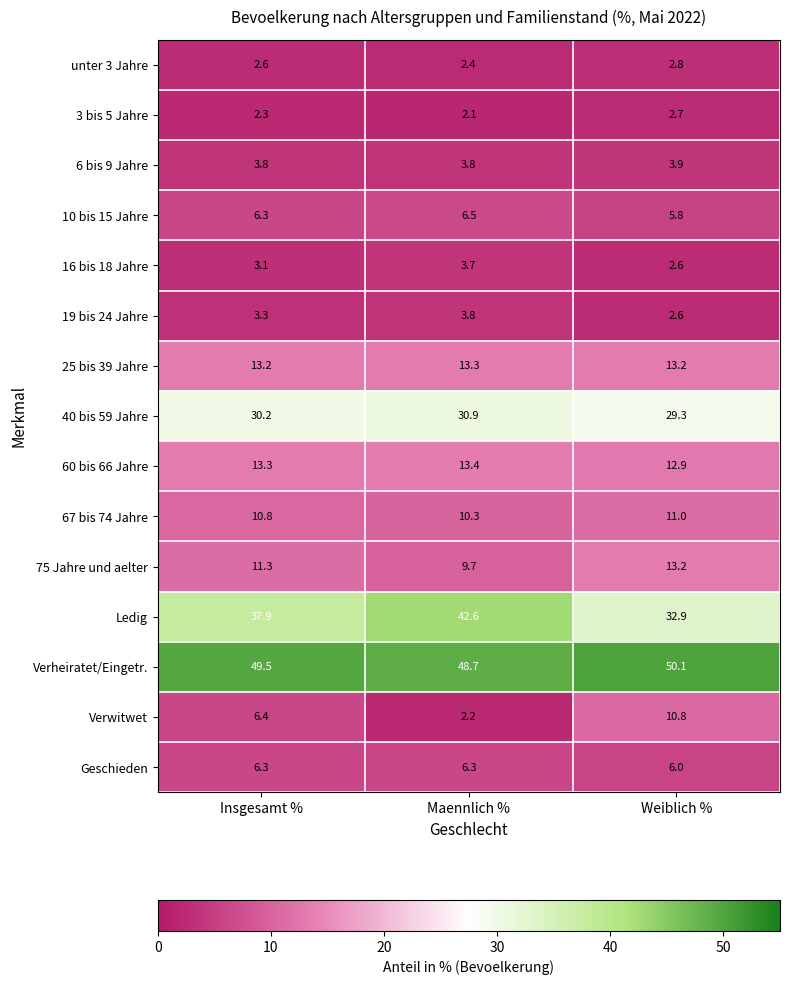

At which category does the chart reach its peak across all series?

Weiblich %